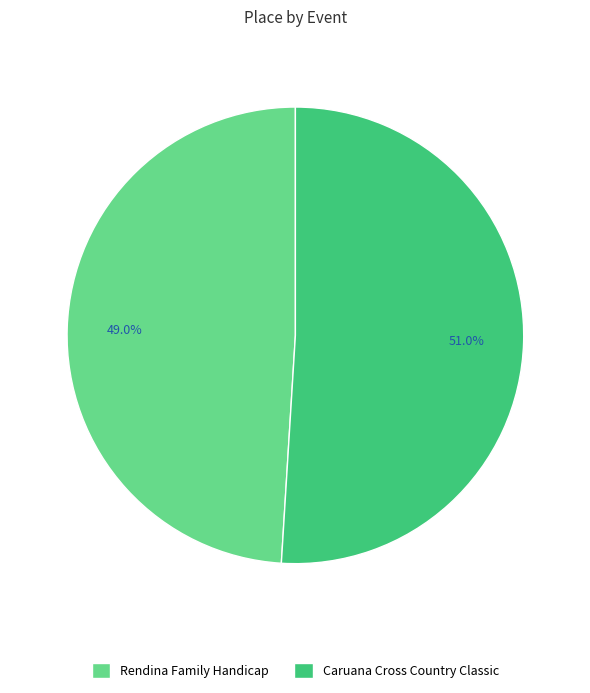

Is there a majority slice in this chart?

Yes